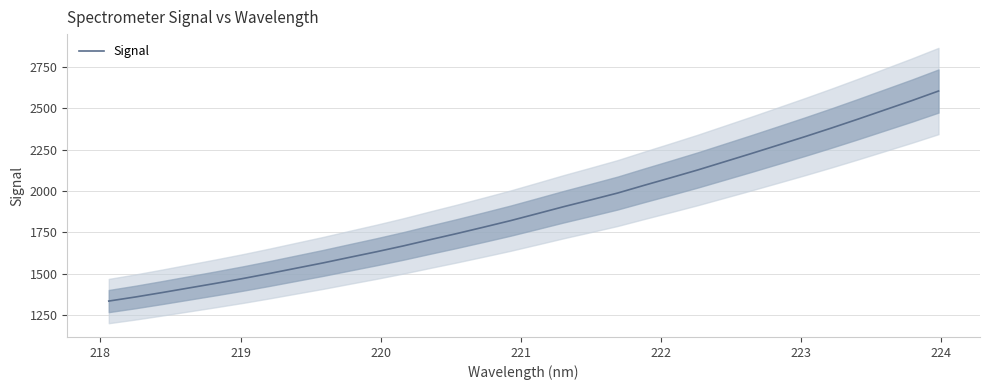

Reading left to right, what are all the values shown in this chart?

1336.3	1361.0	1387.8	1415.6	1443.4	1472.1	1502.7	1534.7	1566.6	1600.5	1634.0	1669.3	1706.9	1743.8	1782.3	1821.6	1863.7	1906.4	1946.8	1988.0	2035.0	2080.8	2127.5	2177.0	2226.5	2277.1	2328.1	2380.5	2434.7	2490.2	2545.6	2603.6